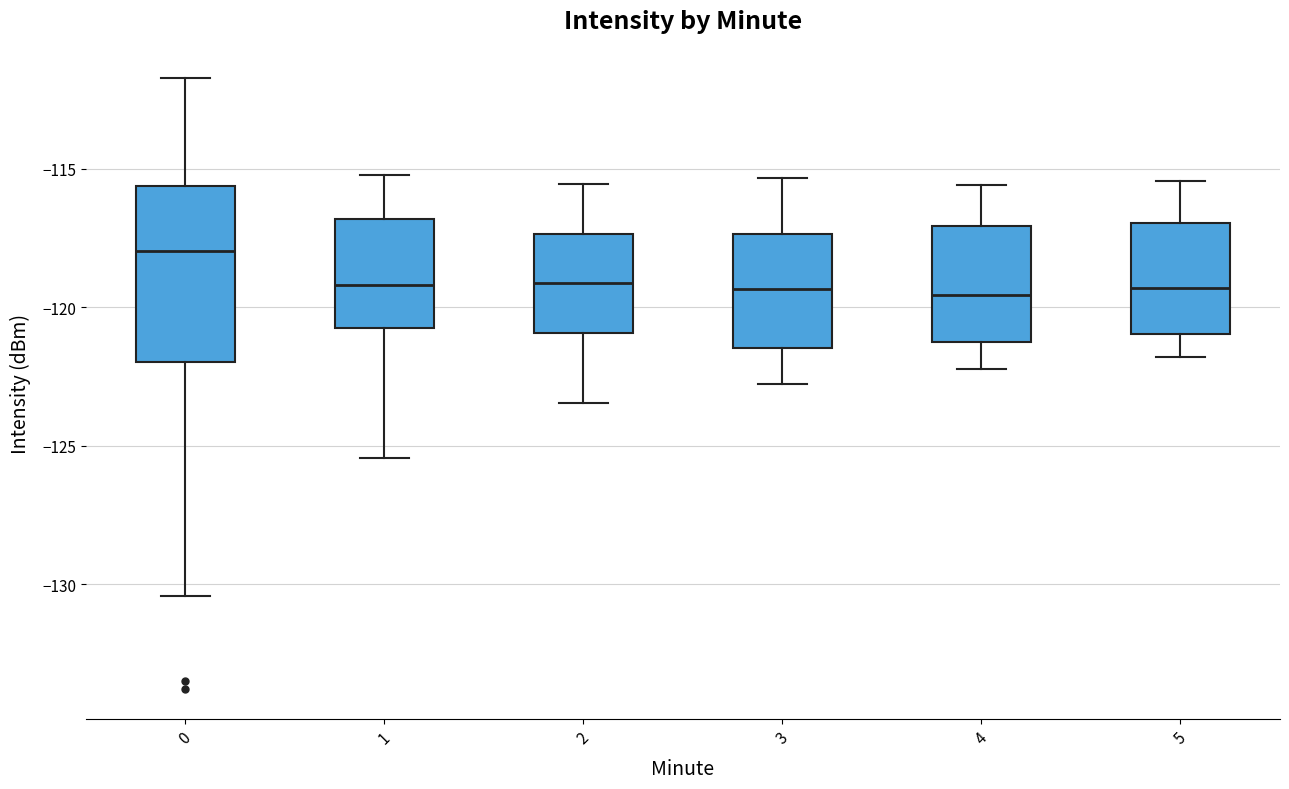

Where is the upper edge of the box at x = 5 on the y-axis? The values are not printed on the chart, so give them approximately, as read against the axis.

-117.0